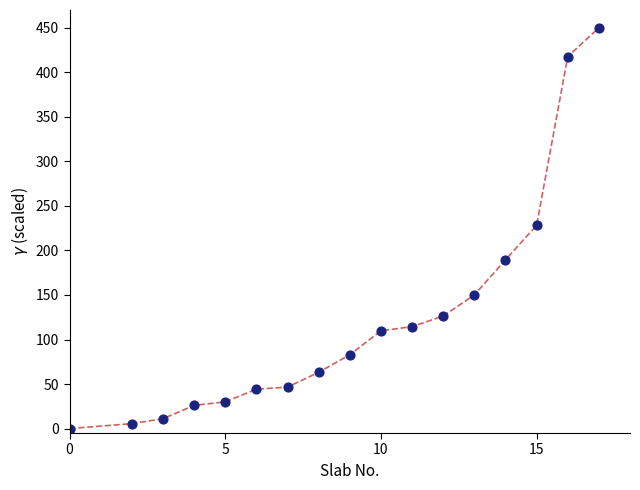

What is the range of X values (max minus min)?

17.0